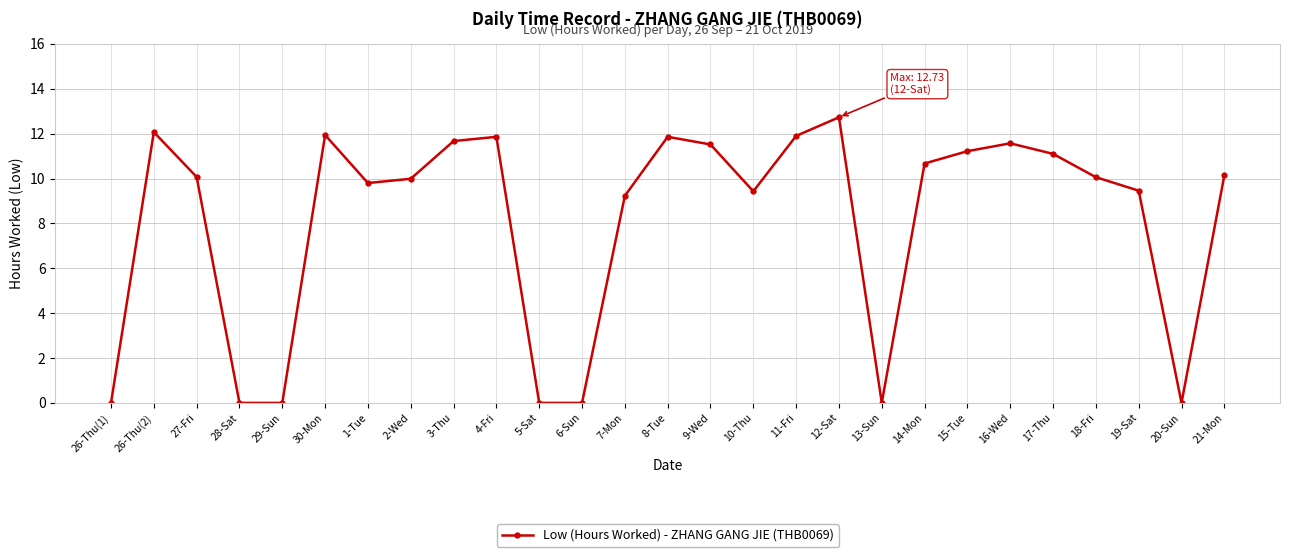

What is the greatest value displayed?

12.7